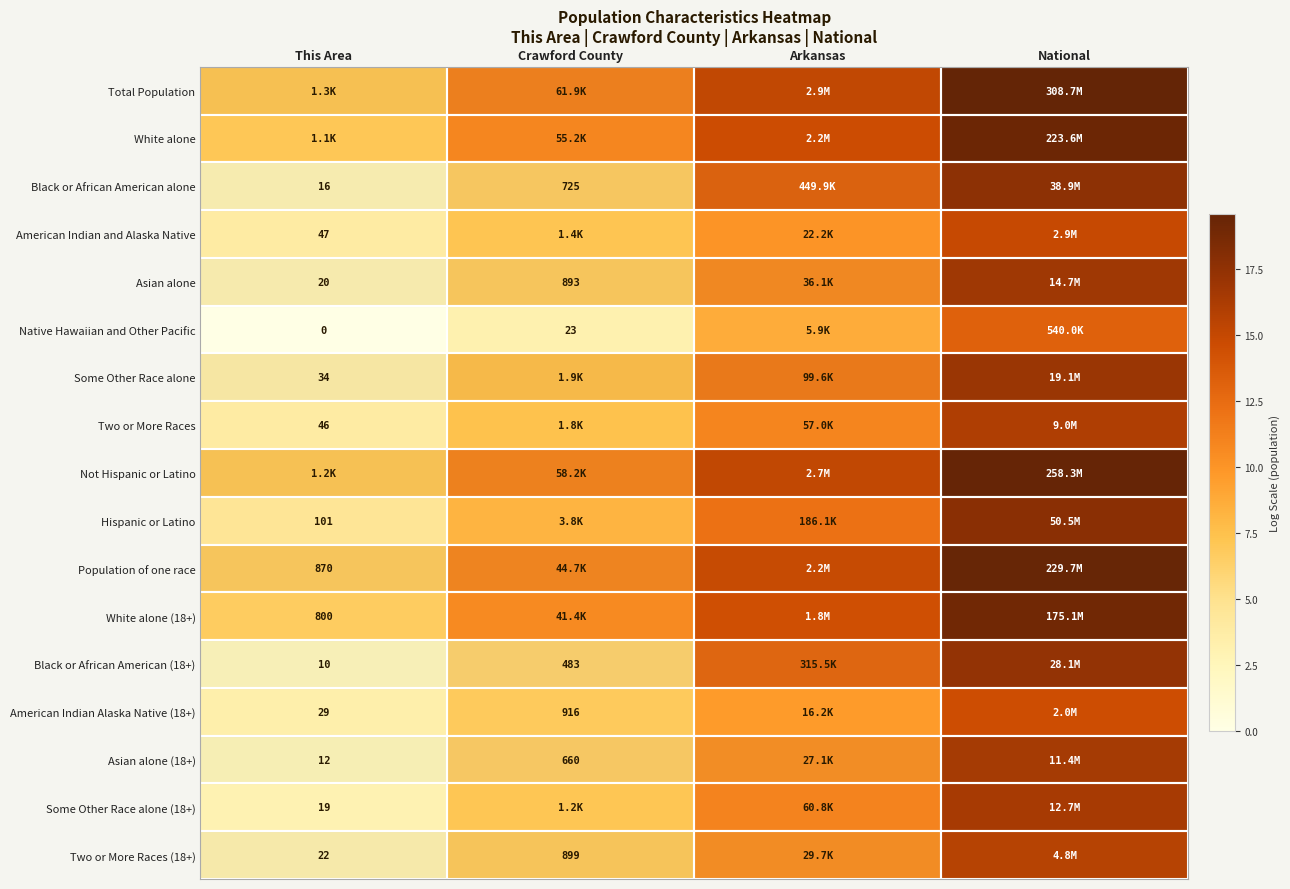

Is the value of Black or African American (18+) at Crawford County greater than the value of Native Hawaiian and Other Pacific at National?

No